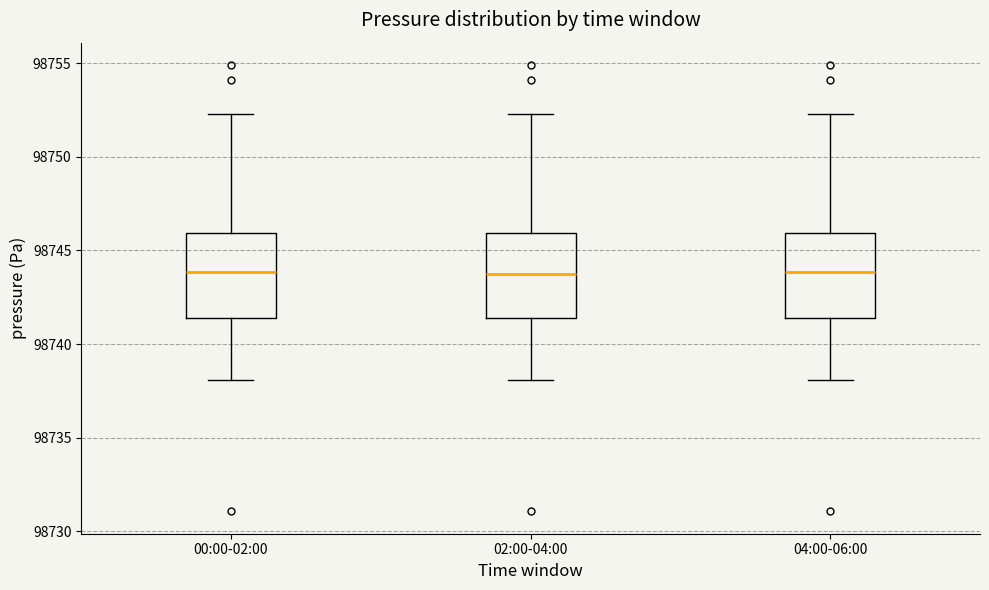

Reading left to right, transcribe this box plot: for each box, give where its median line is, the range the box spans, and where its two whiskers end, as read against the y-axis. The values are not printed on the chart, so give them approximately, as read against the axis.

00:00-02:00: median 98744.0, box 98741.5 to 98746.0, whiskers 98738.0 to 98752.5
02:00-04:00: median 98743.5, box 98741.5 to 98746.0, whiskers 98738.0 to 98752.5
04:00-06:00: median 98744.0, box 98741.5 to 98746.0, whiskers 98738.0 to 98752.5